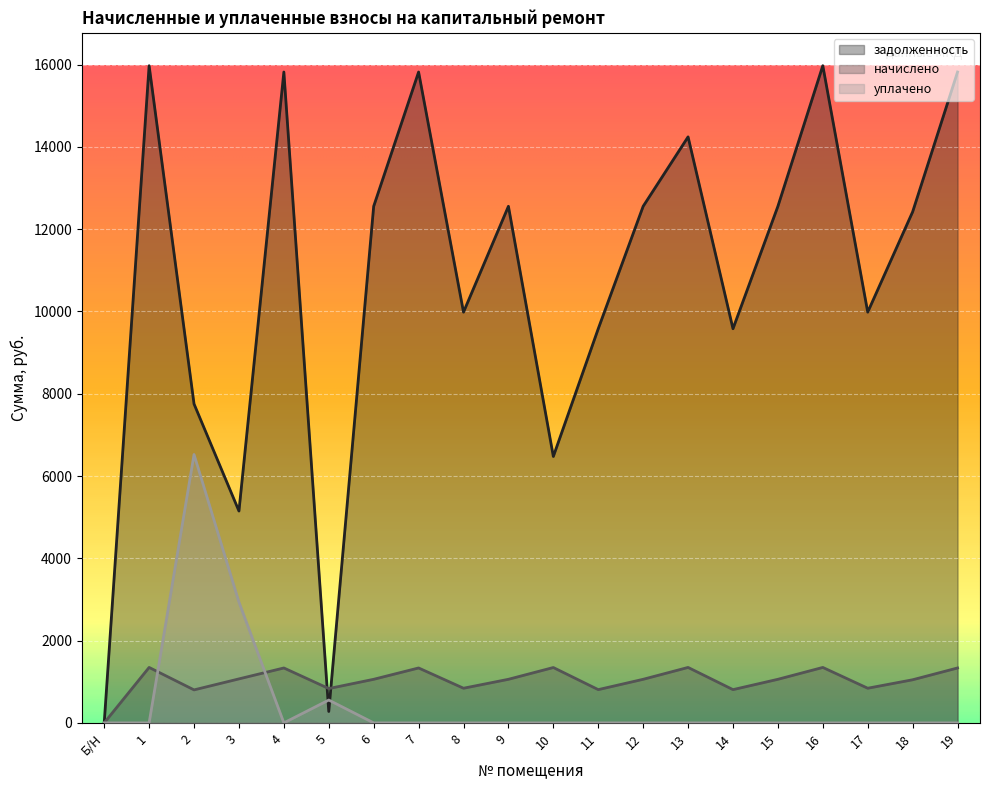

At which label does уплачено reach its peak?

2